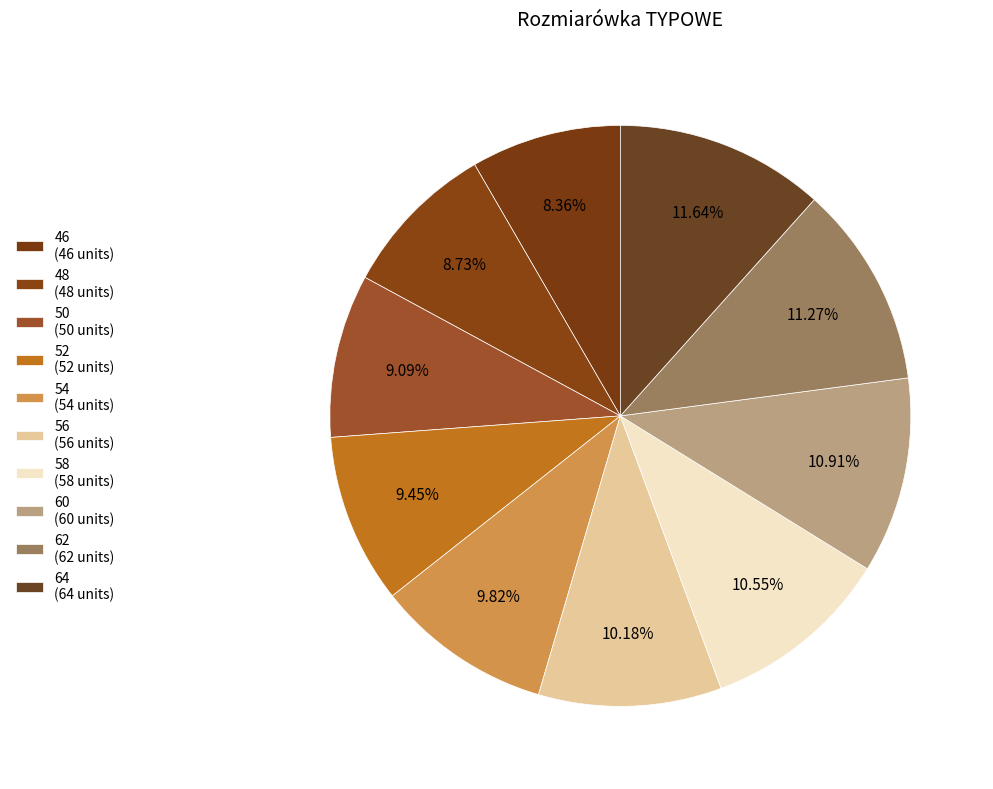

How many slices are in this pie chart?

10